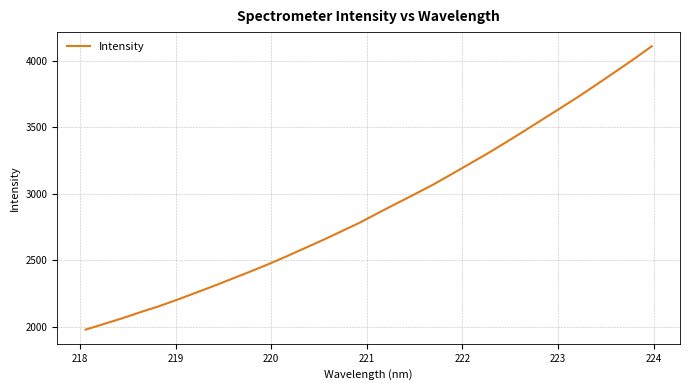

What is the minimum value shown in the chart?

1978.8